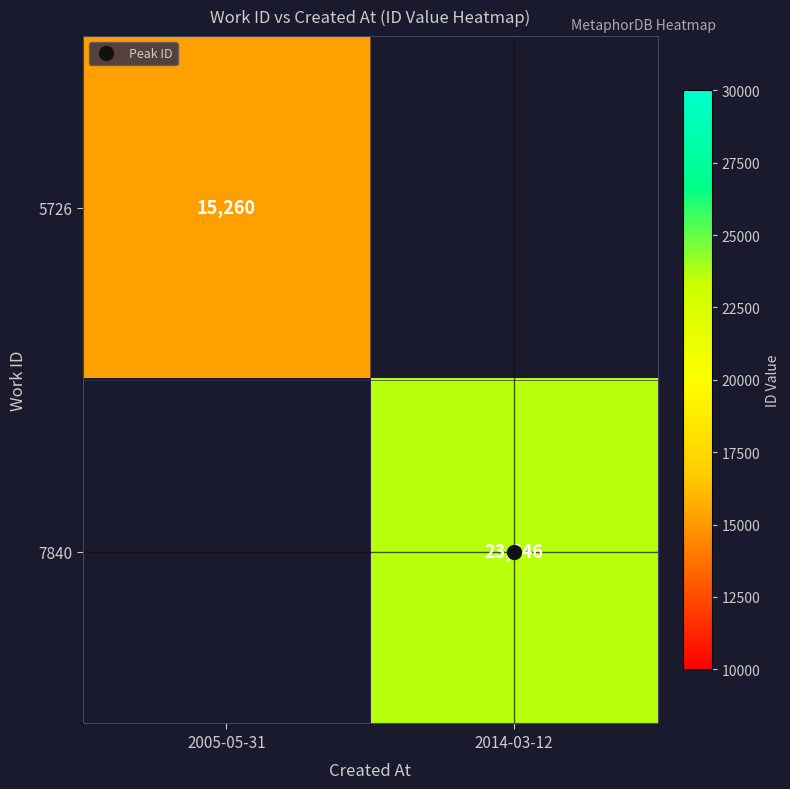

True or false: 5726 has a value of 3258 at 2005-05-31.

False